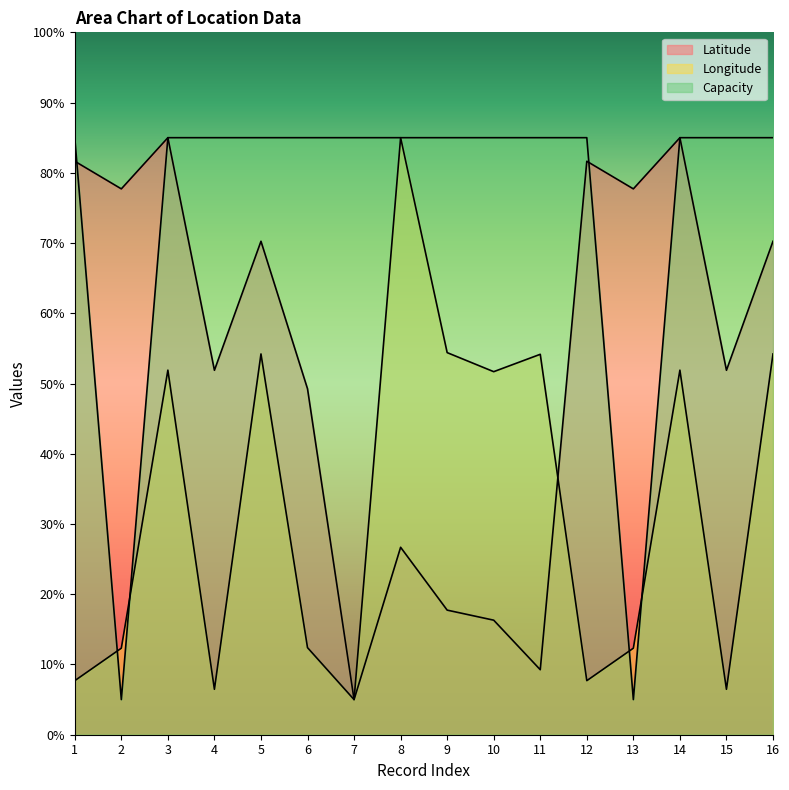

Which label corresponds to the smallest value in the chart?

7